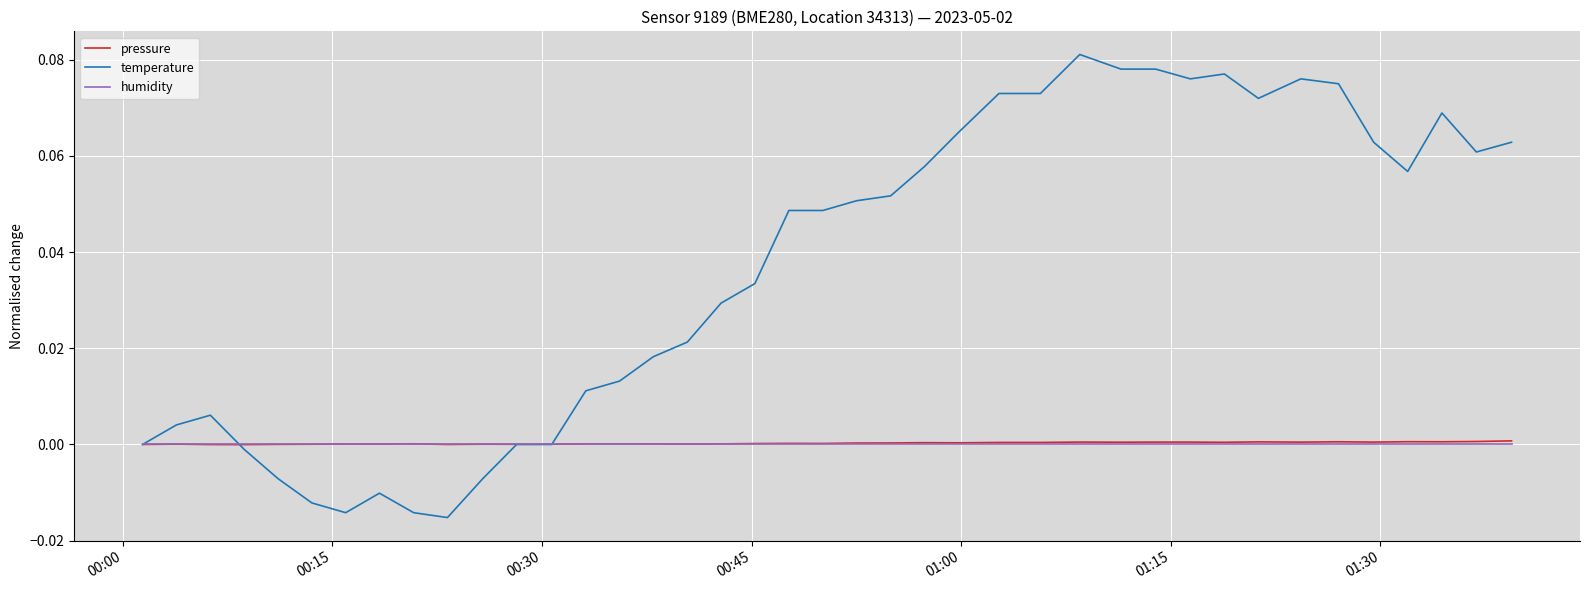

Which series has the widest spread of values?

temperature